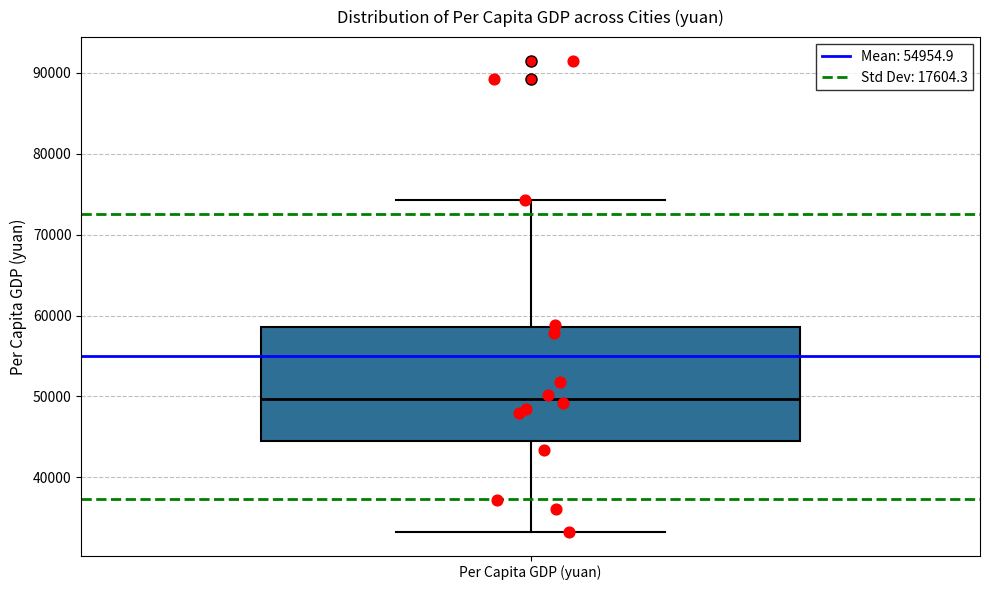

Where does the median line of the box for Per Capita GDP (yuan) sit on the y-axis? The values are not printed on the chart, so give them approximately, as read against the axis.

50000